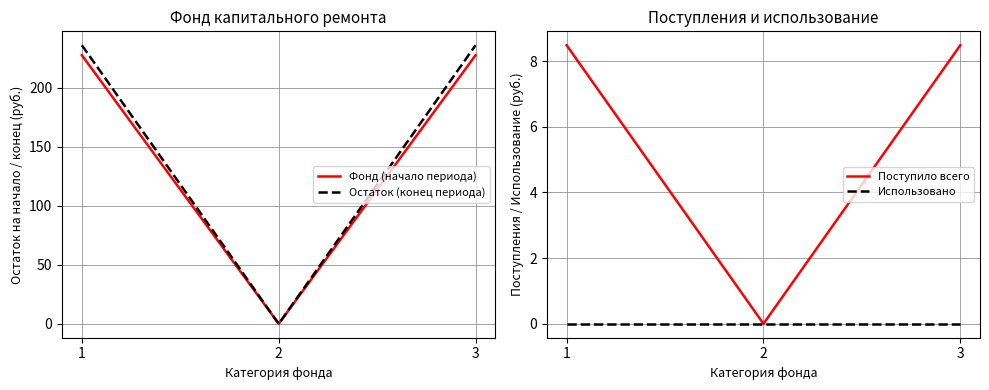

Which category has the lowest value in the Поступило всего series?

2